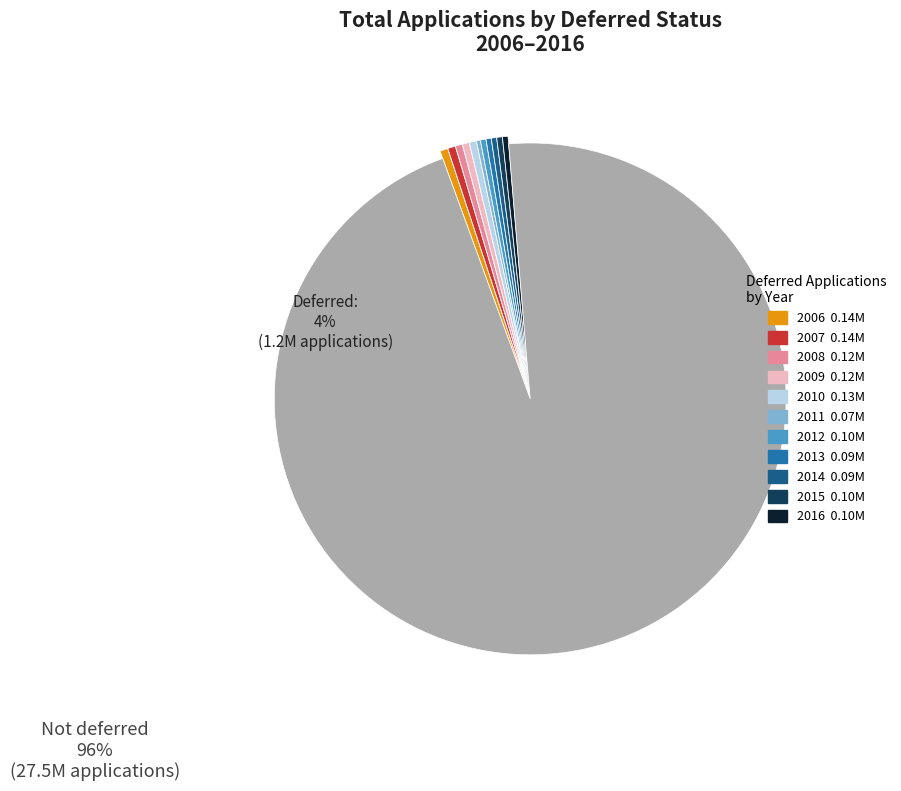

Does any single category account for the majority?

Yes